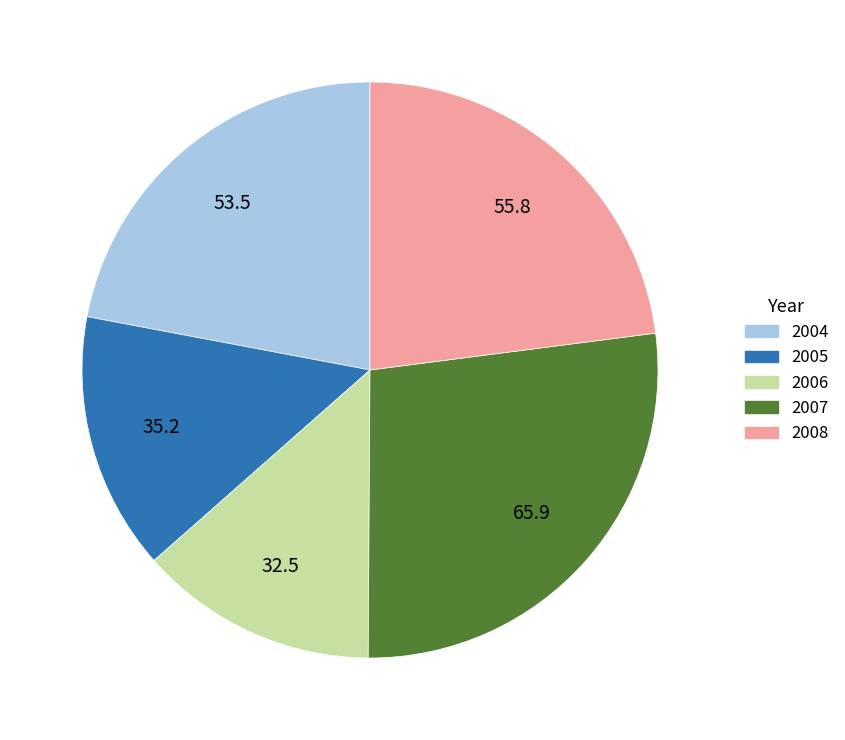

Is the sum of 2005 and 2008 greater than half?

No